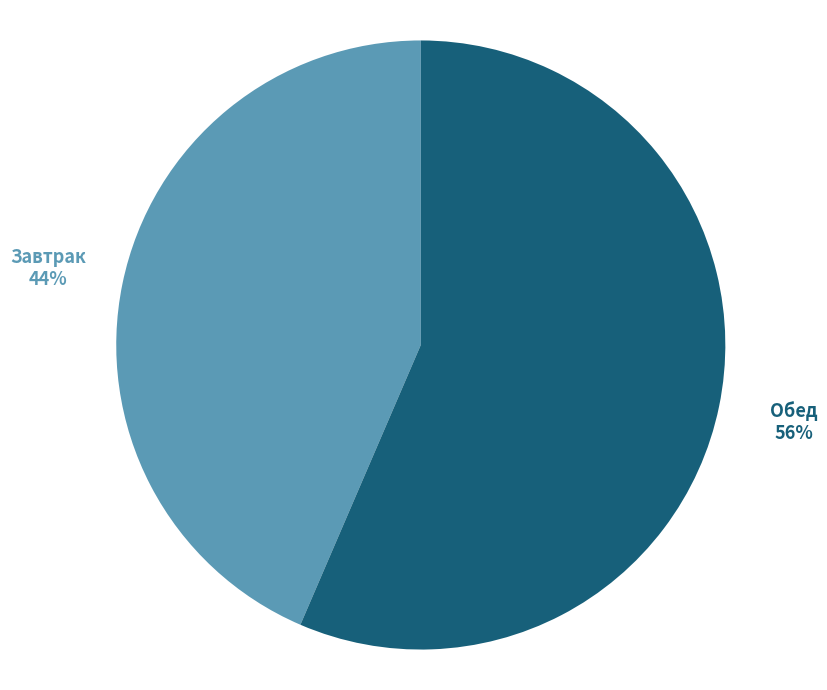

Does any single category account for the majority?

Yes